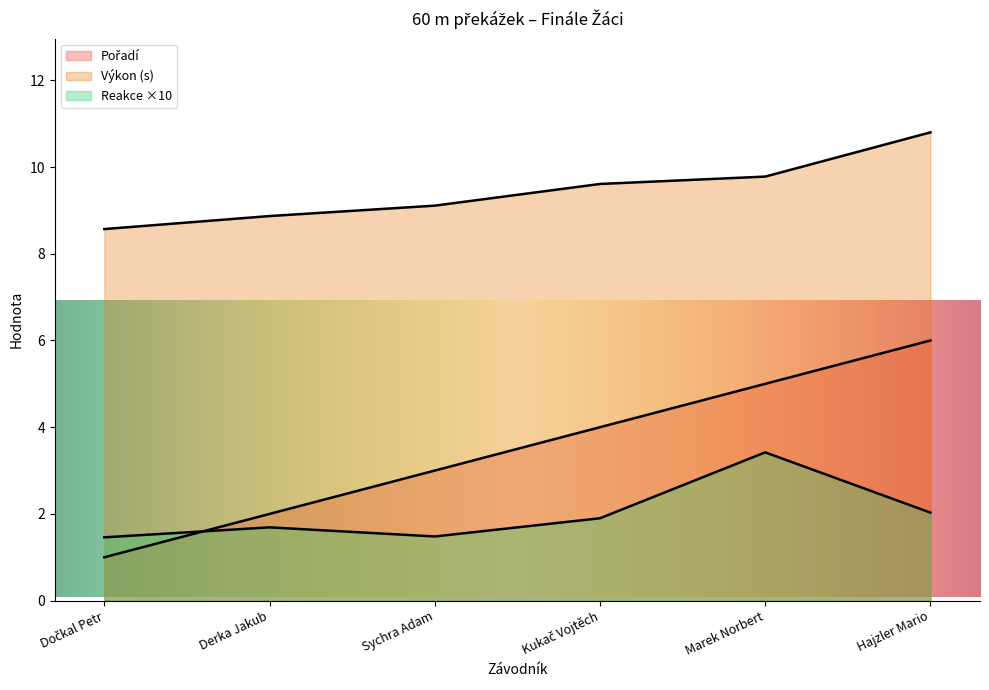

The value of Pořadí at Derka Jakub is 0.5. True or false?

False